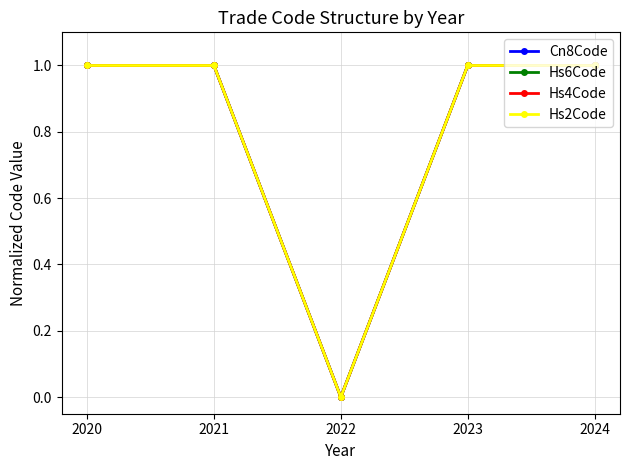

Is this an area chart (filled region under the line)?

No